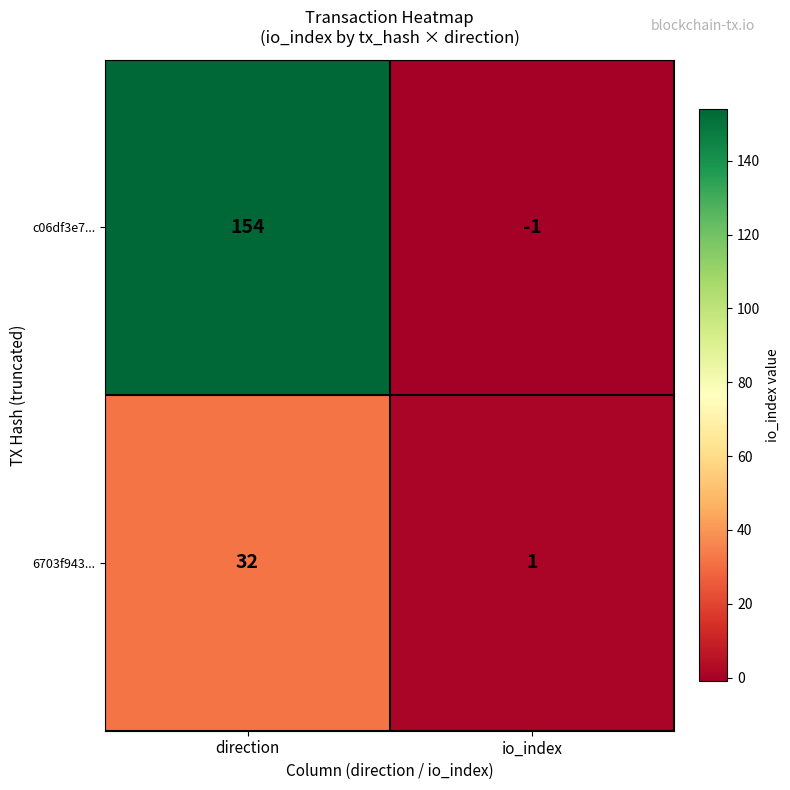

Between direction and io_index, which series saw the biggest shift?

c06df3e7...